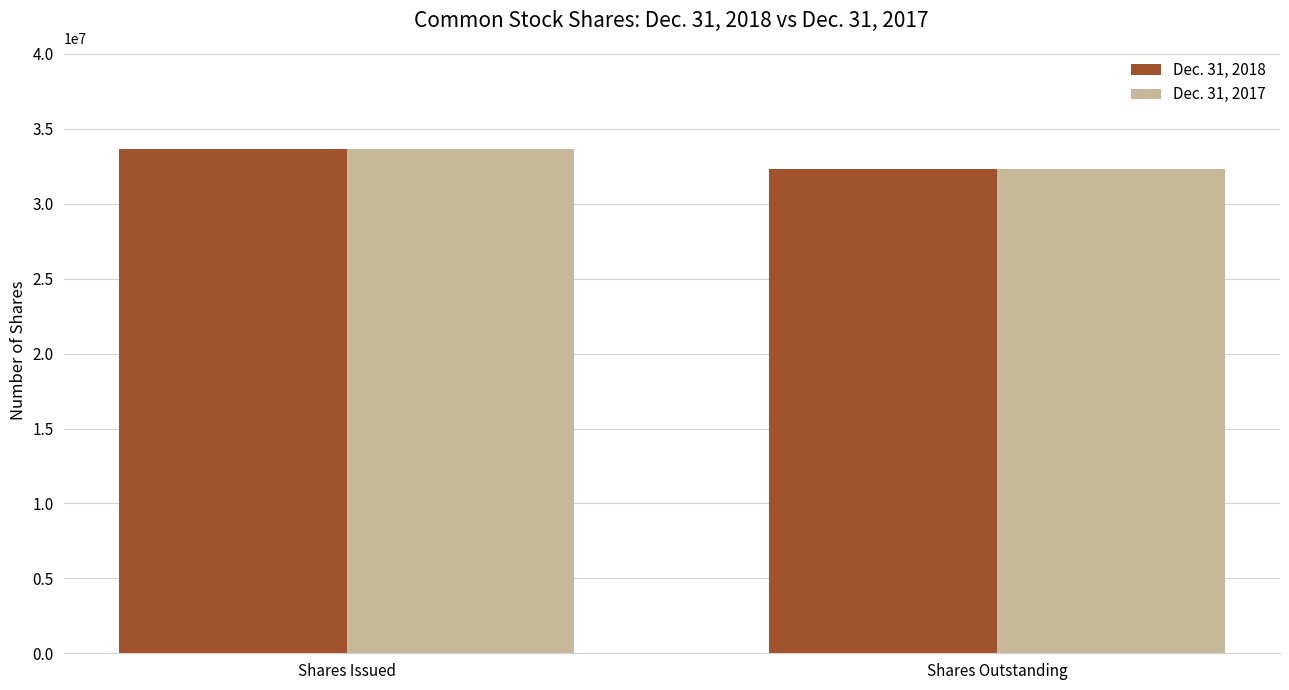

The Dec. 31, 2017 series shows 59523368 at Shares Issued. True or false?

False